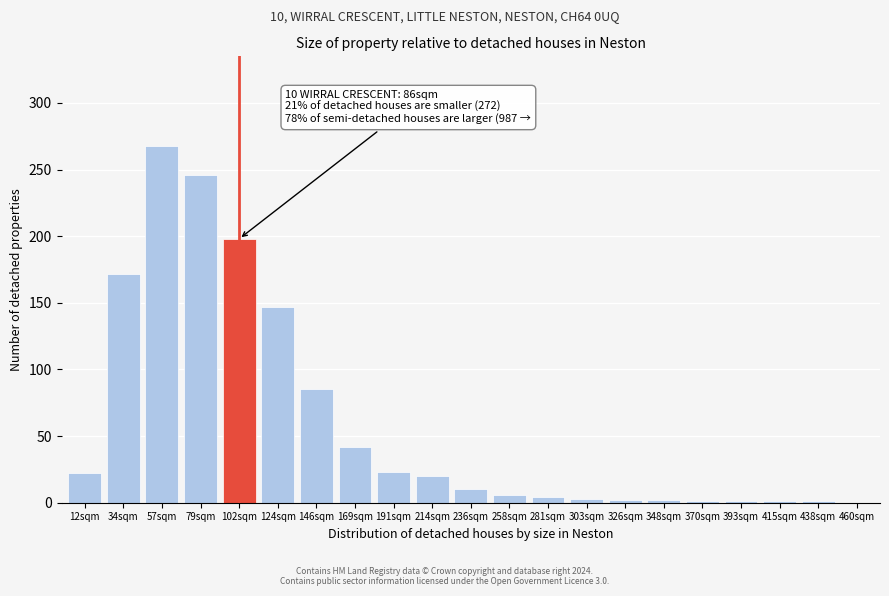

True or false: the data shows 1 at 393sqm.

True